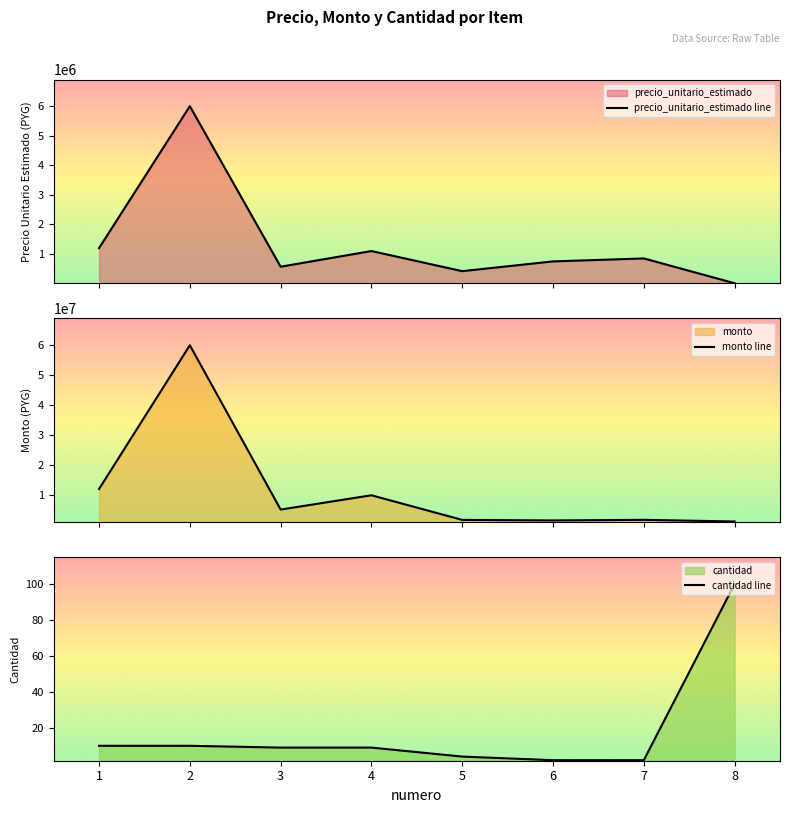

True or false: precio_unitario_estimado line has more than 1 interior local peaks.

True